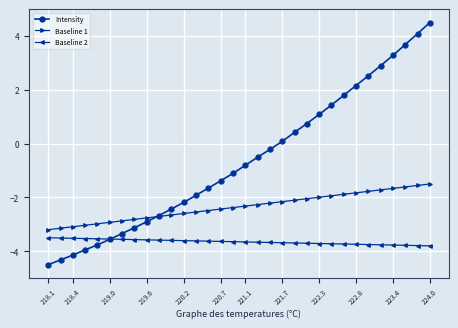

Which series has the widest spread of values?

Intensity